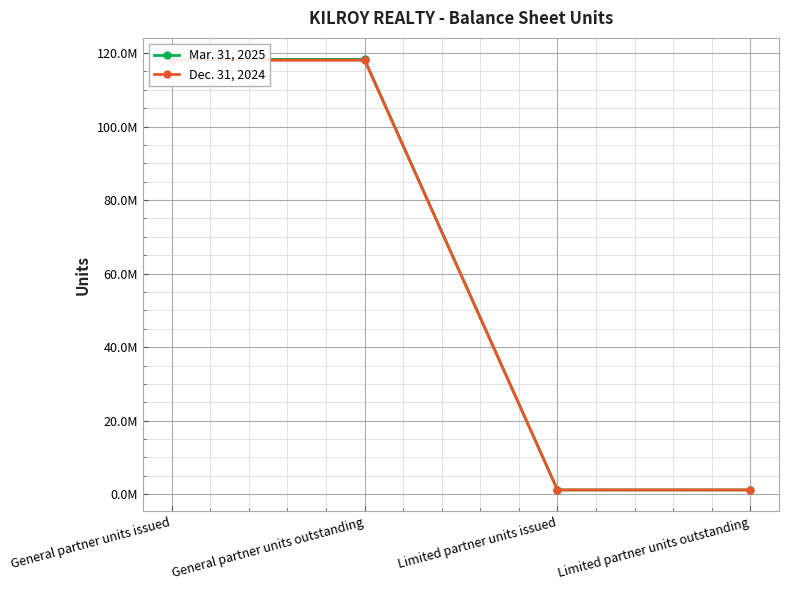

True or false: Mar. 31, 2025 and Dec. 31, 2024 cross at least once.

False